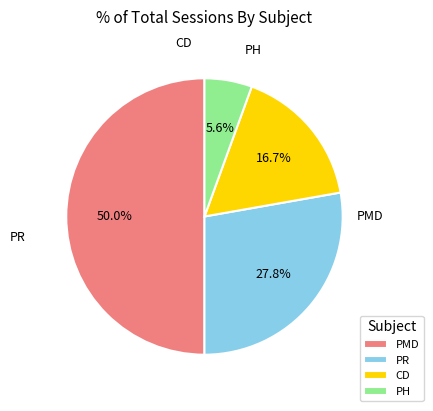

What is the ratio of the value at PR to the value at PH?

5.0